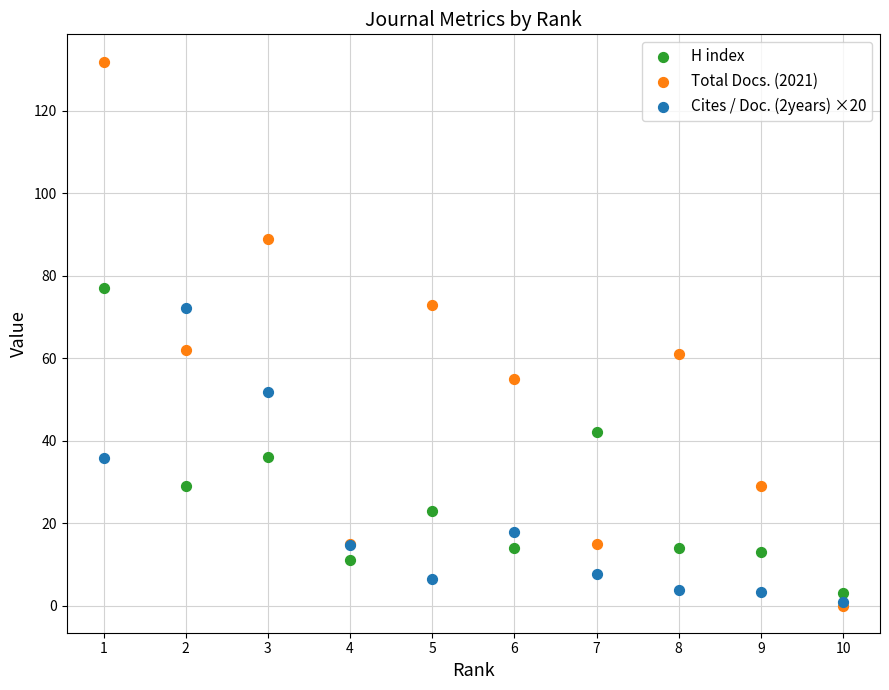

In the H index series, what Y value is closest to 40?

42.0